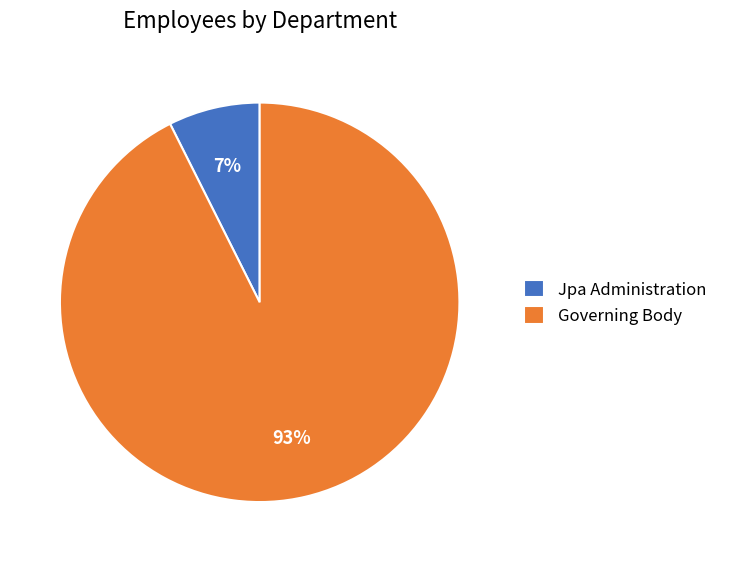

To the nearest percent, what is the average slice percentage?

50%